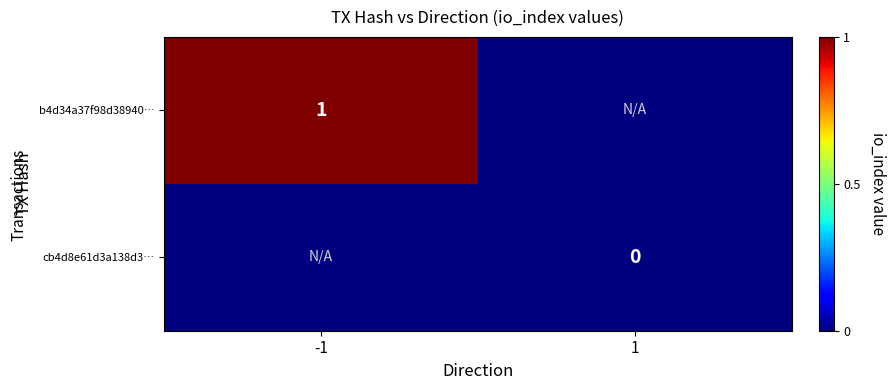

Between 1 and -1, which is larger?

-1